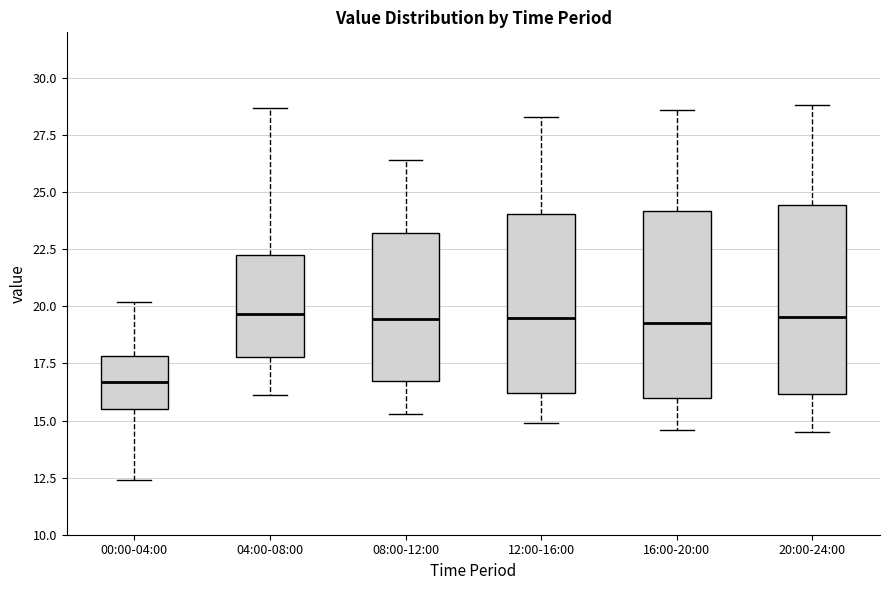

Which box's median line is the lowest?

00:00-04:00